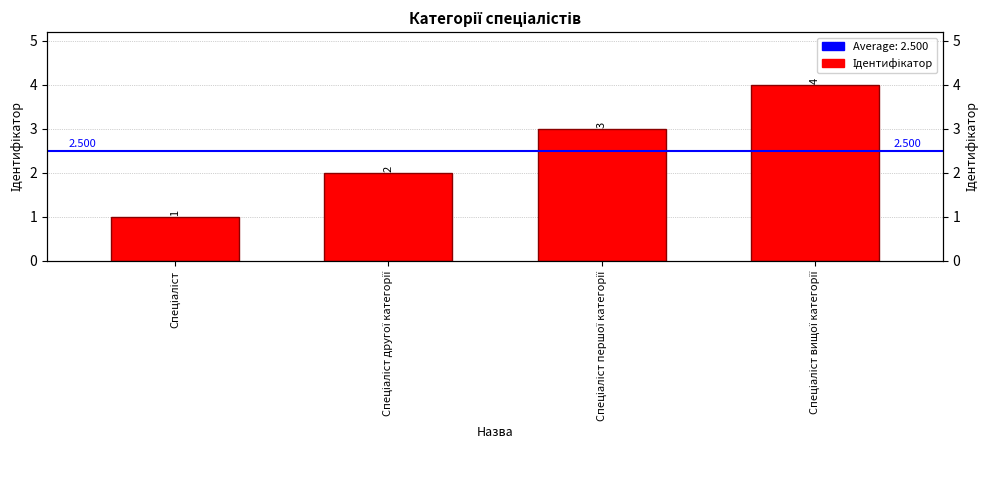

The chart shows a value of 1 at Спеціаліст. True or false?

True